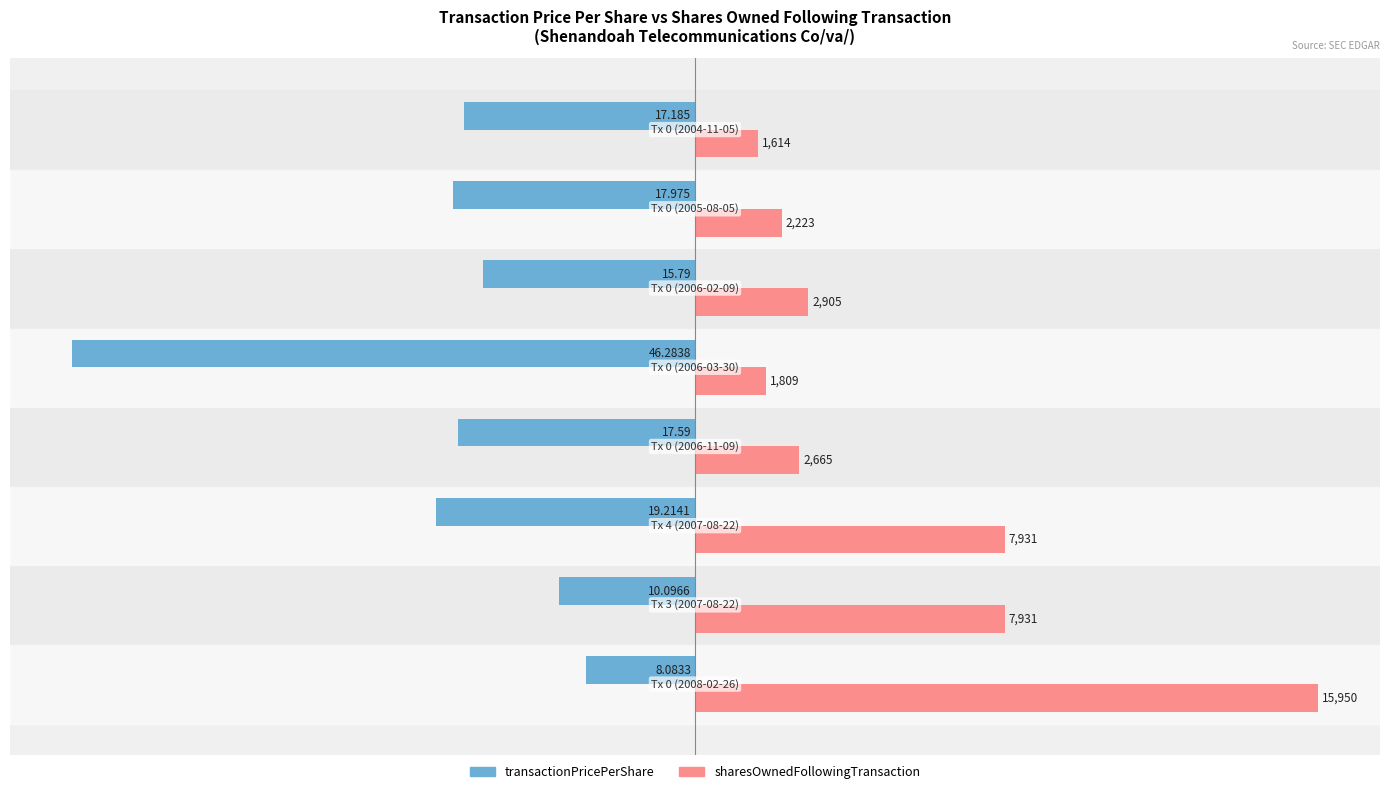

What are all the series names shown in the legend?

transactionPricePerShare, sharesOwnedFollowingTransaction